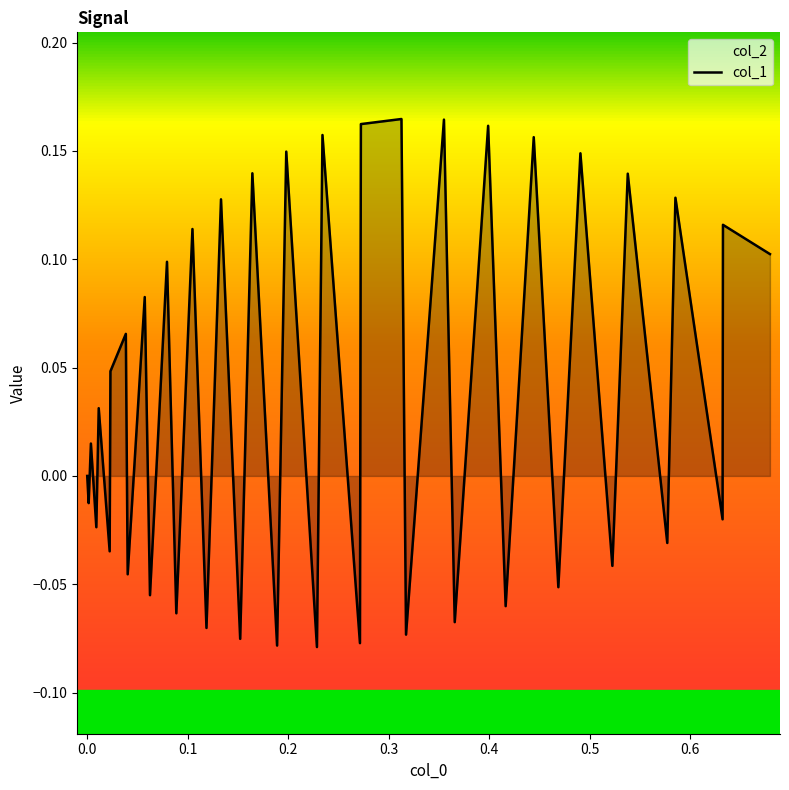

What is the greatest value displayed?

0.2